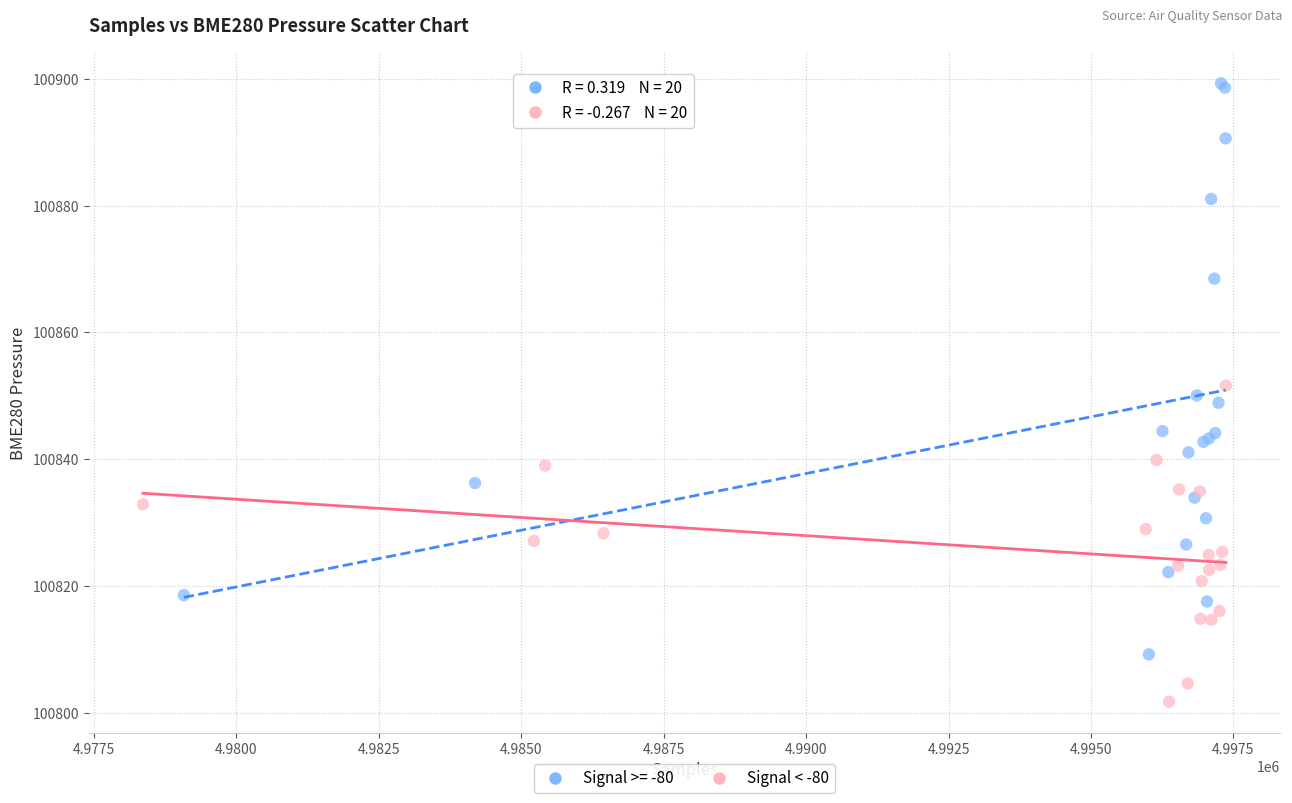

Which series reaches the maximum Y coordinate?

Signal >= -80